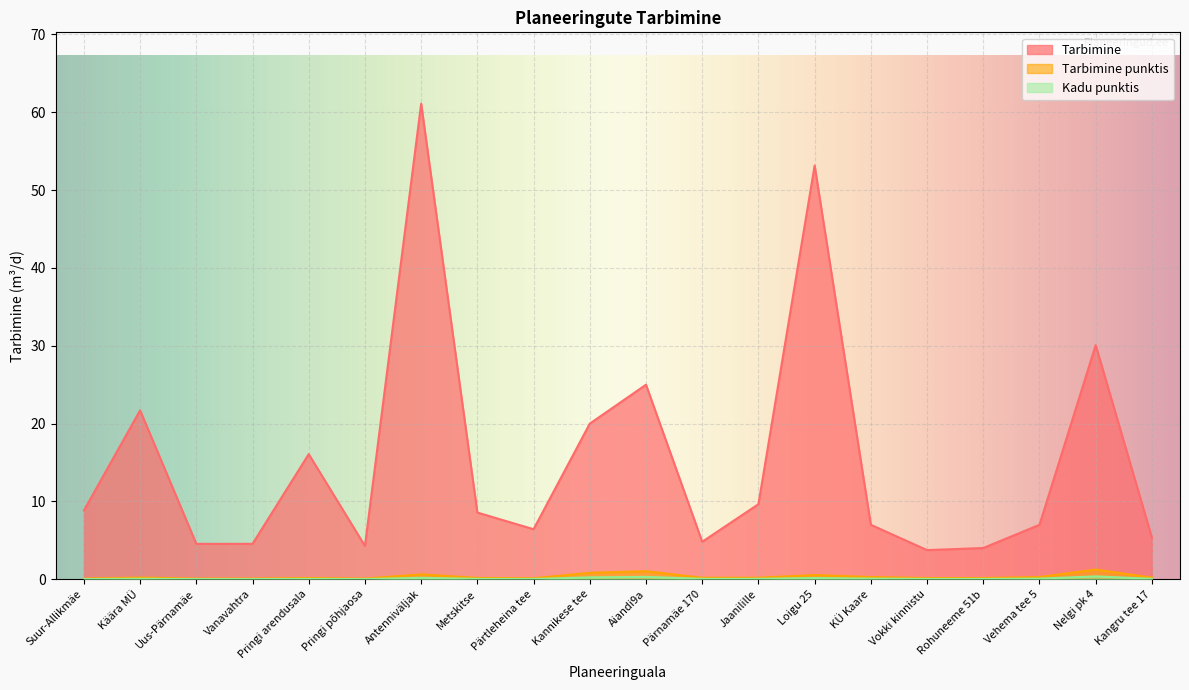

True or false: Tarbimine and Kadu punktis intersect in this chart.

False